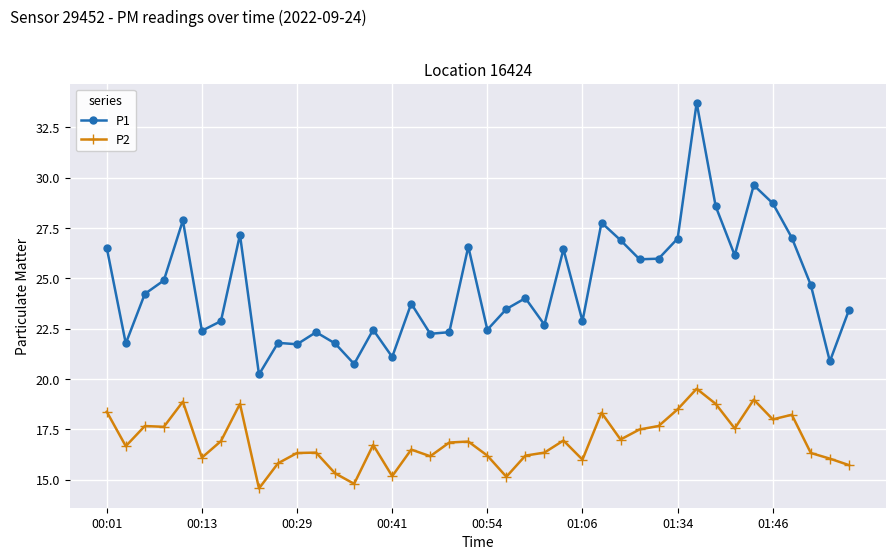

True or false: P1 and P2 intersect in this chart.

False